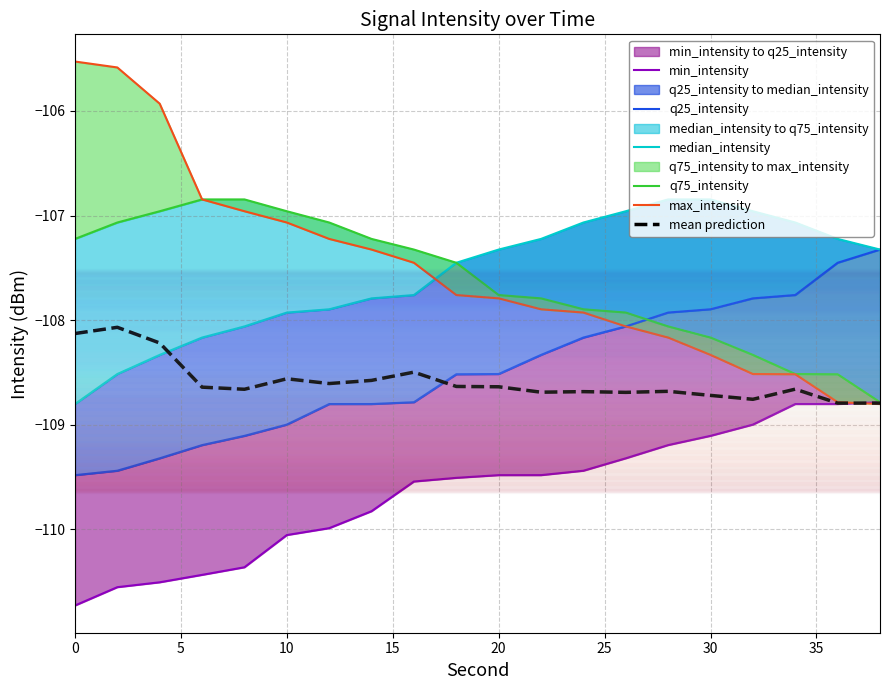

True or false: min_intensity and q75_intensity cross at least once.

False